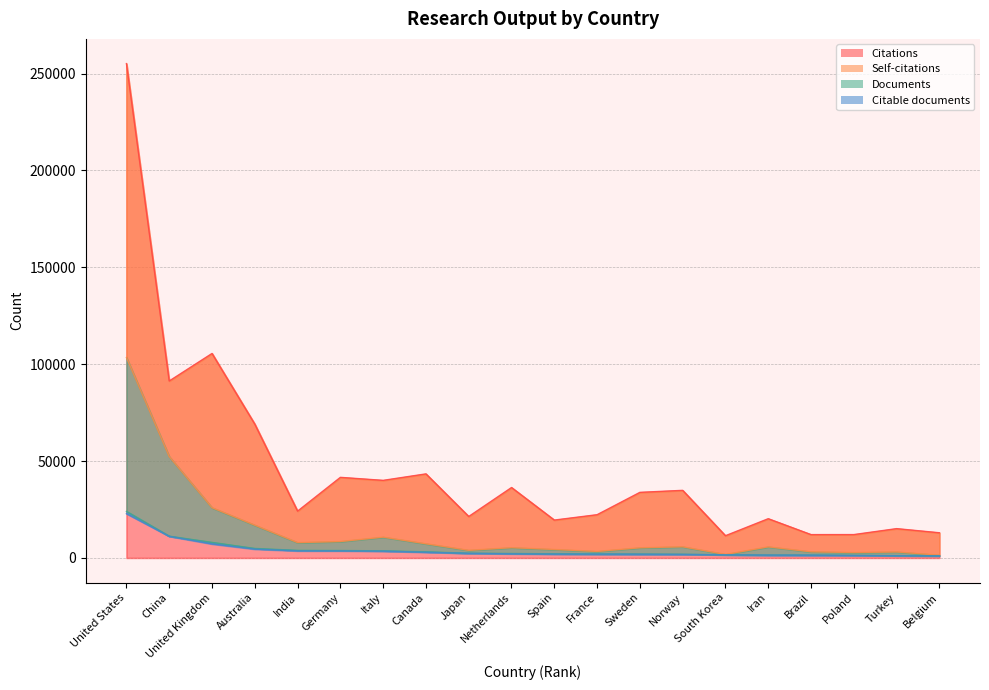

Rank the series by their maximum value, from lowest to highest.

Citable documents, Documents, Self-citations, Citations